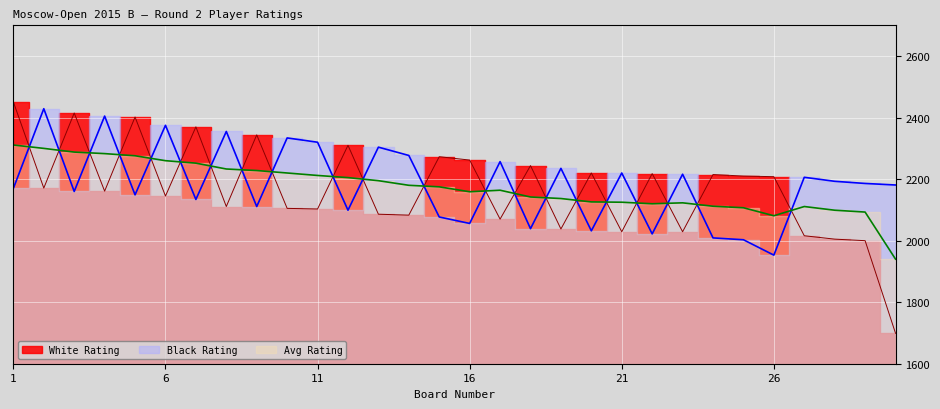

How many lines are shown in the chart?

3